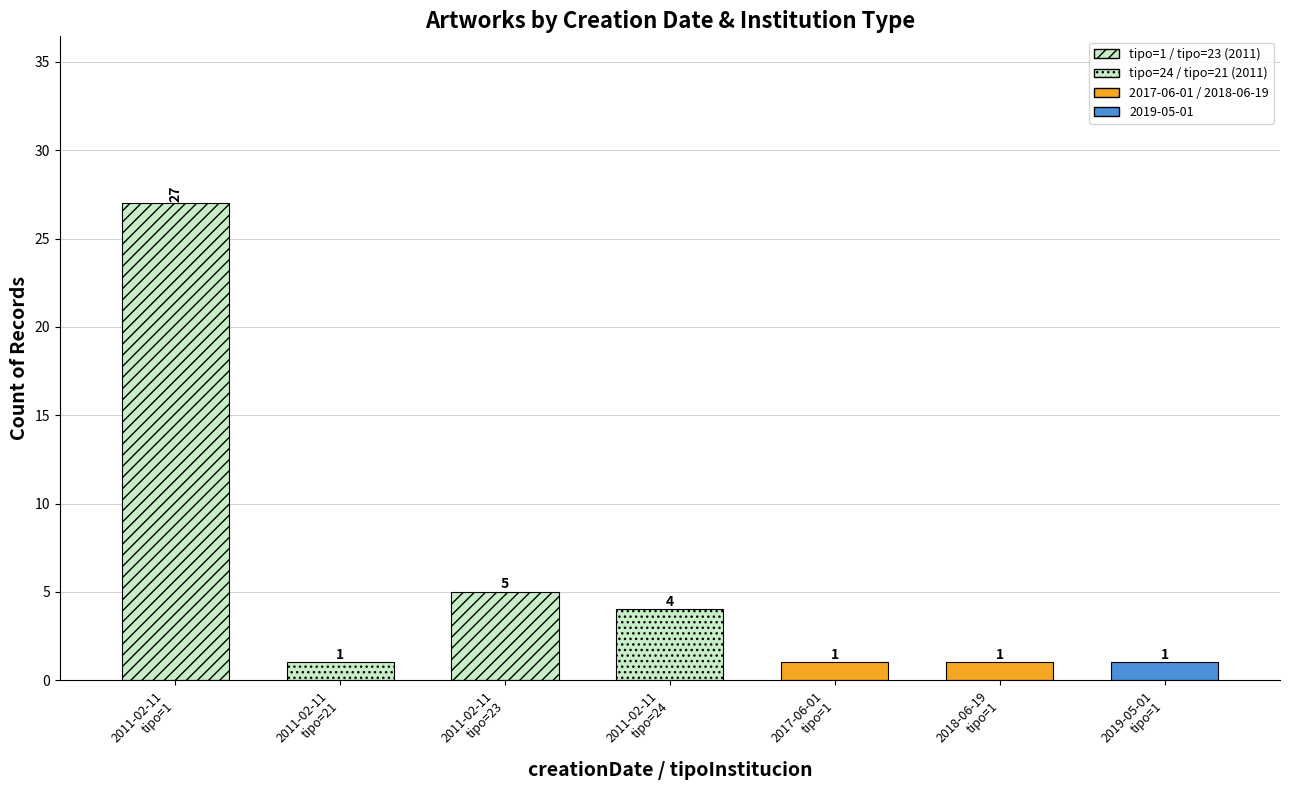

What is the label of the 1st bar from the right?

2019-05-01
tipo=1